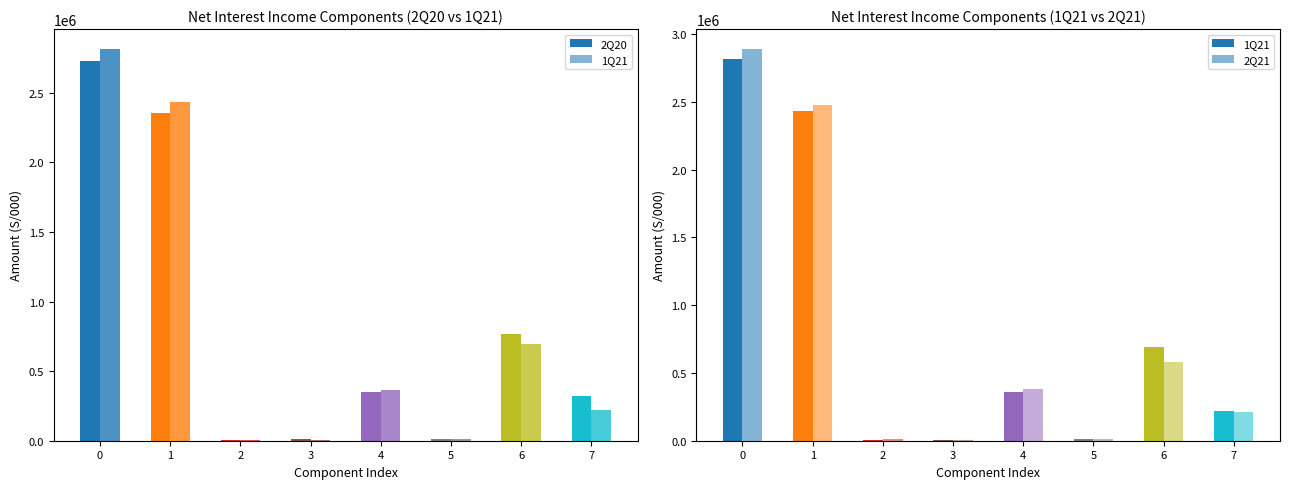

The 2Q21 series shows 7096 at 5. True or false?

False